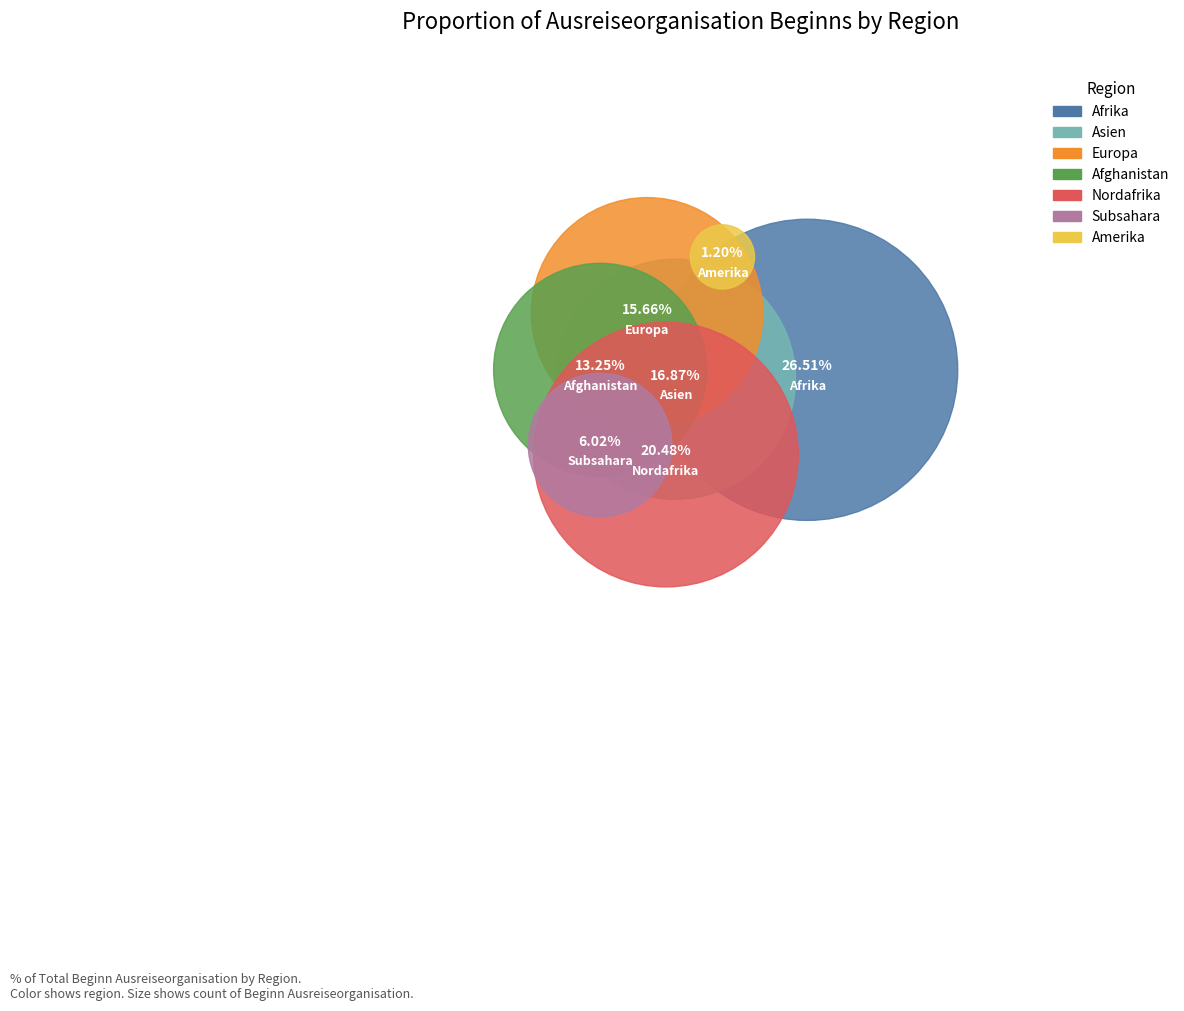

What is the change in value from Asien to Subsahara?

-9